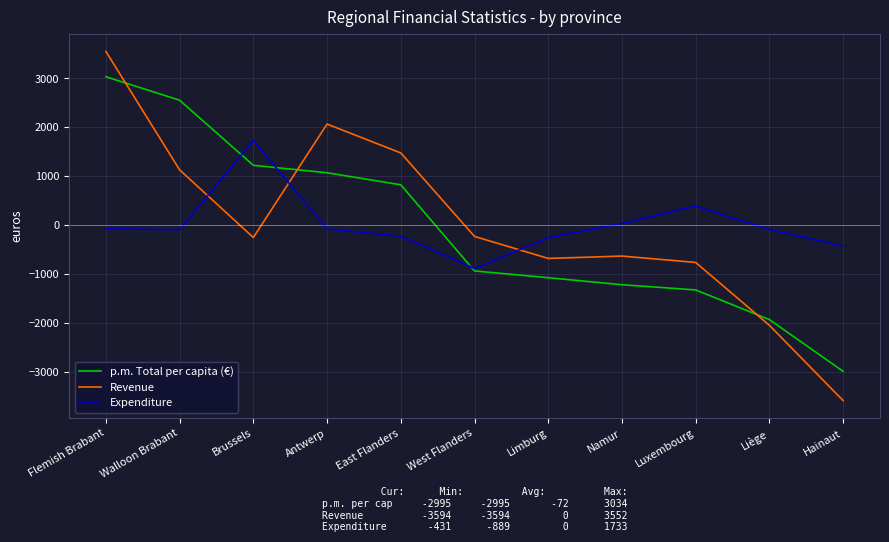

The Expenditure series shows -99 at Walloon Brabant. True or false?

True